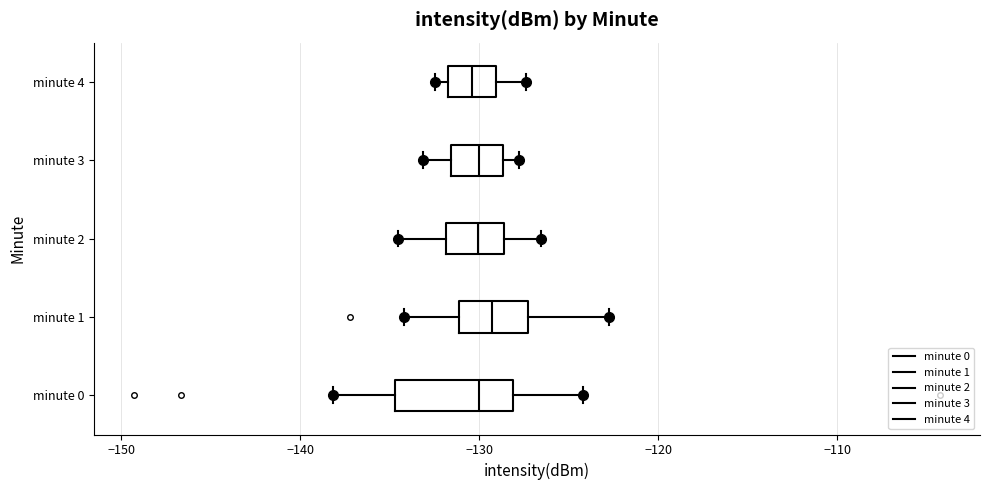

Comparing the boxes themselves (not the whiskers), which one is the widest?

minute 0